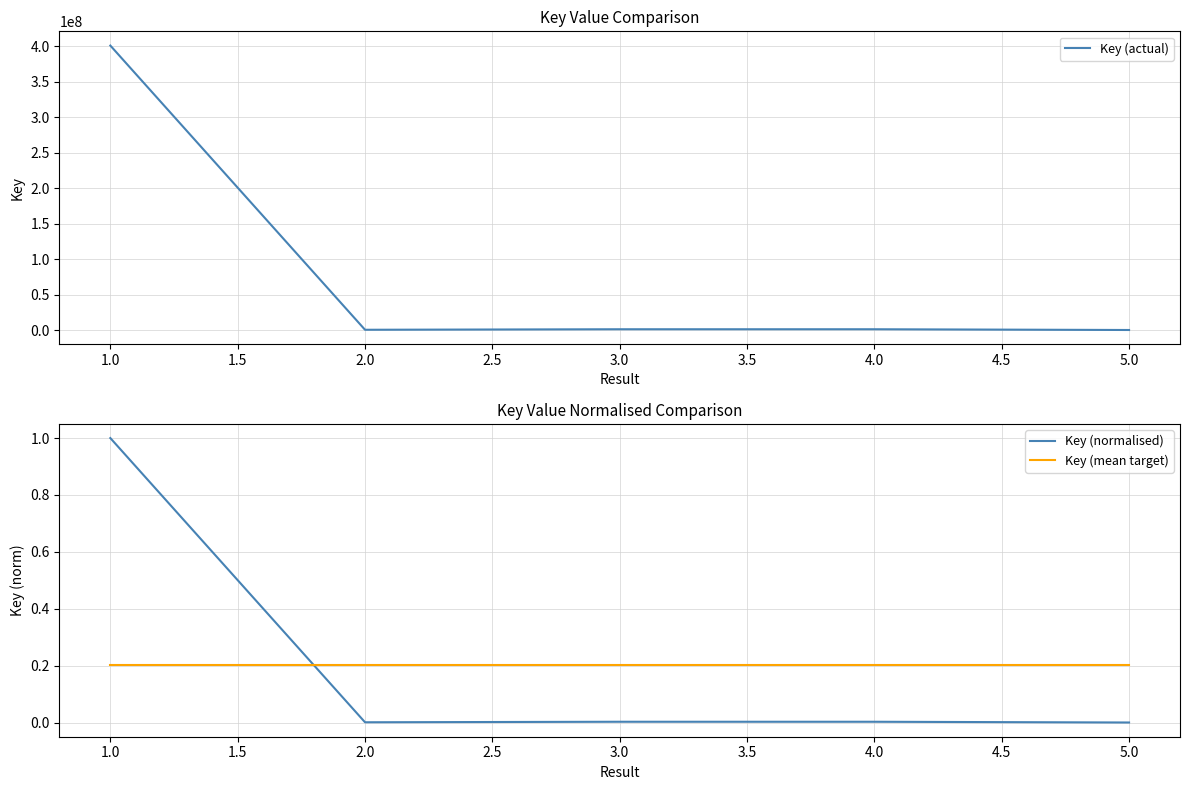

Is it true that Key (normalised) equals 0.0 at 2.0?

True